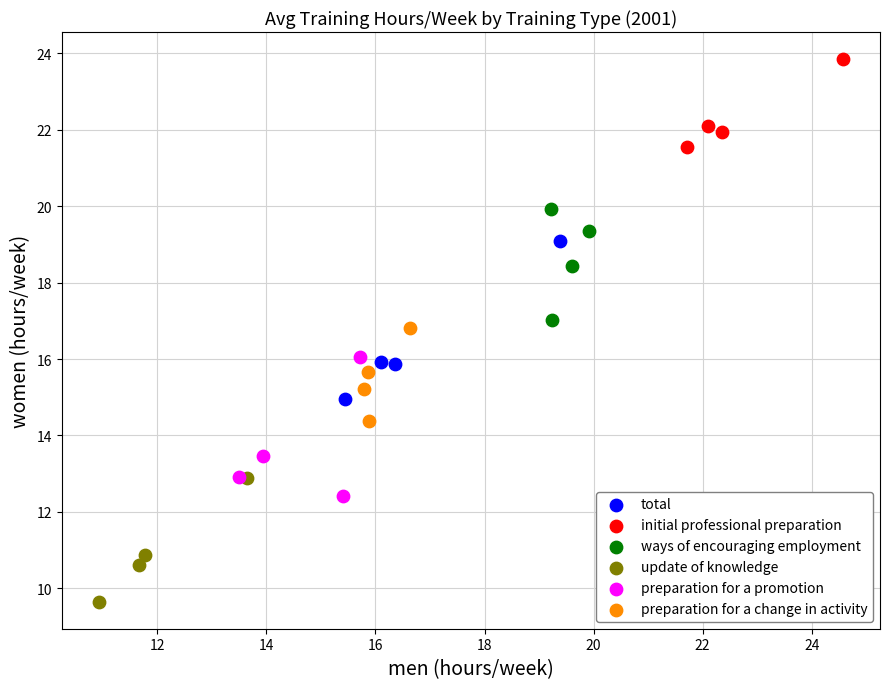

What are all the series names shown in the legend?

total, initial professional preparation, ways of encouraging employment, update of knowledge, preparation for a promotion, preparation for a change in activity